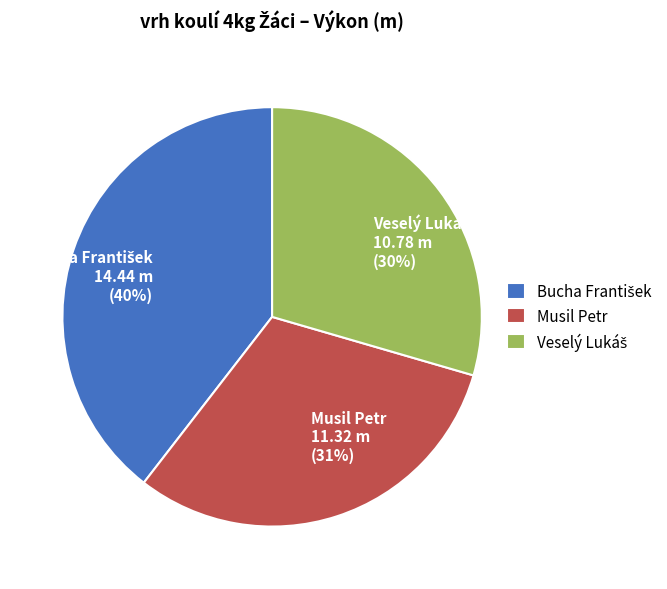

Is it true that Musil Petr 11.32 m (31%) is 31% of the pie?

True